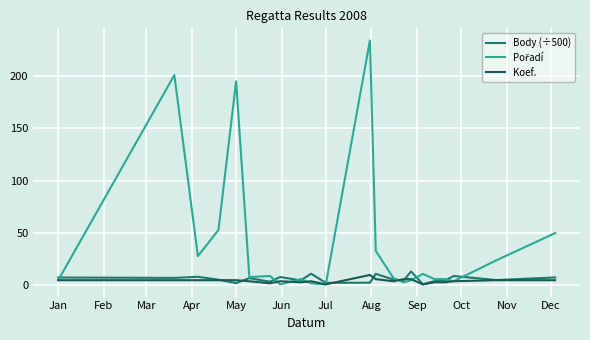

Does the chart have visible grid lines?

Yes